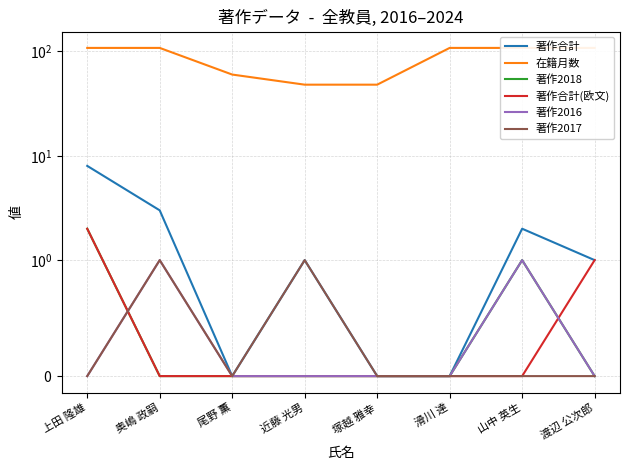

List the labels in order of 著作2018 value, smallest first.

奥嶋 政嗣, 尾野 薫, 近藤 光男, 塚越 雅幸, 滑川 達, 渡辺 公次郎, 山中 英生, 上田 隆雄